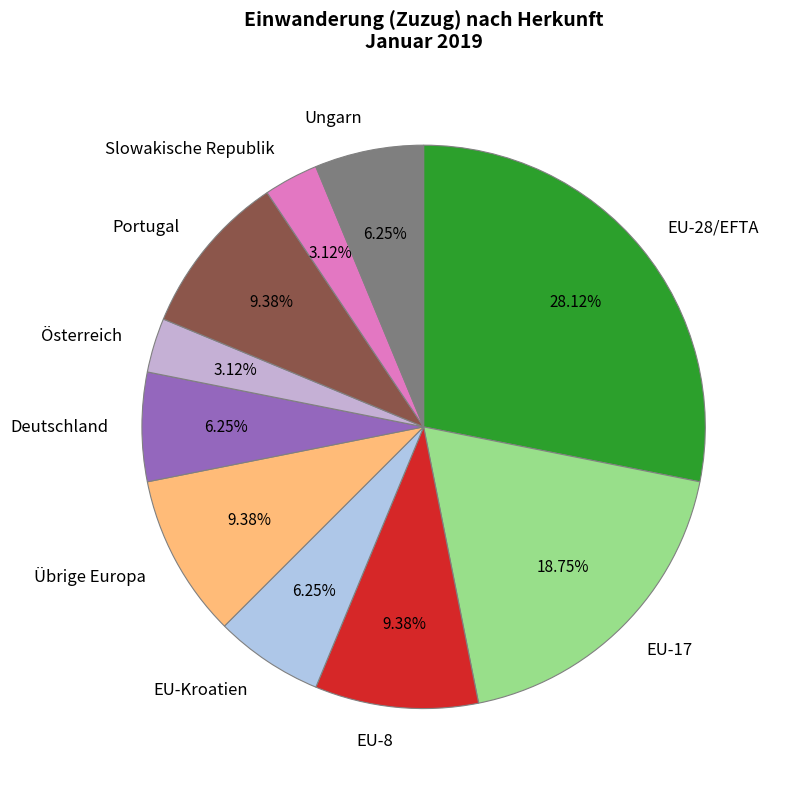

How many segments does this pie chart have?

10